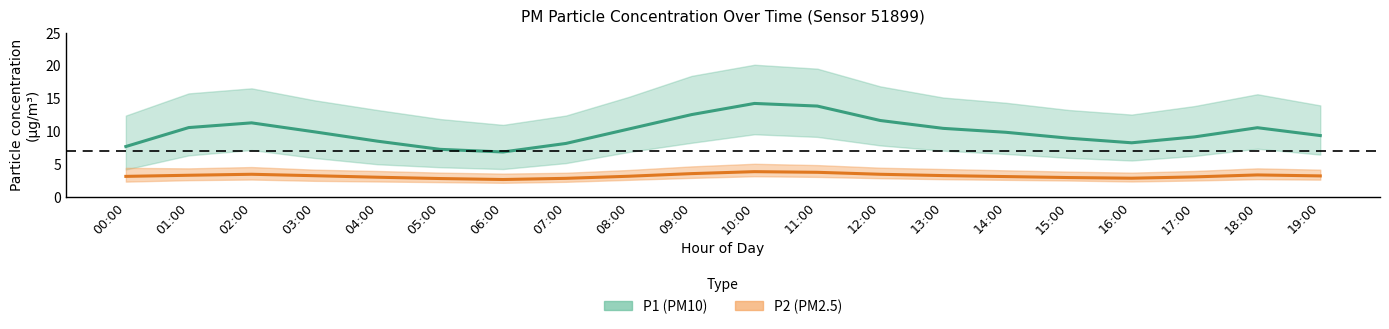

In P2, how many points are lower than both neighbors (excluding endpoints)?

2